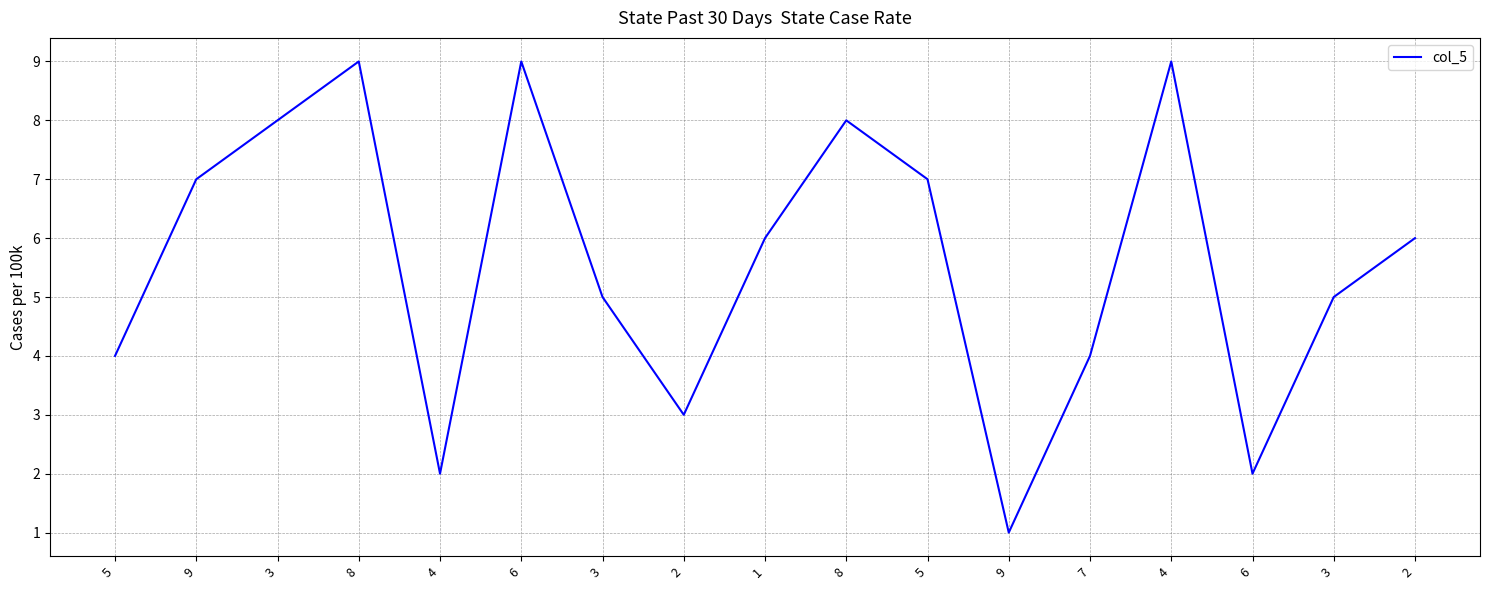

What is the average value?

6